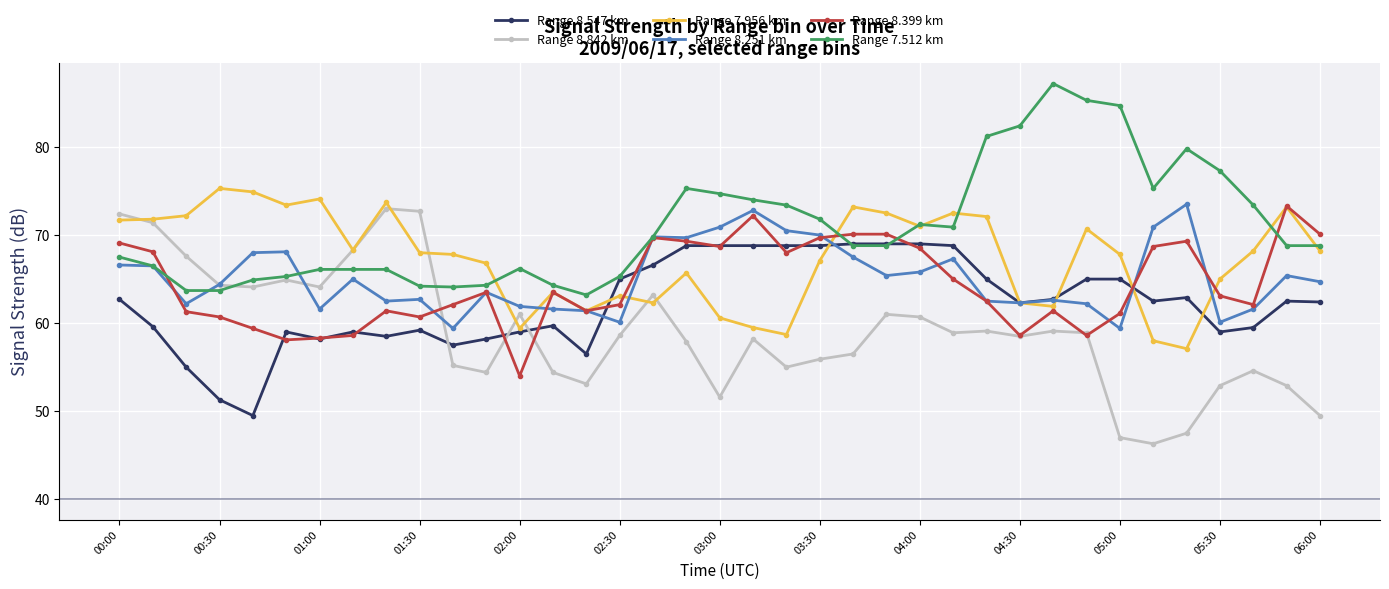

What is the value of the Range 7.956 km point at the 31st from the left?

67.8